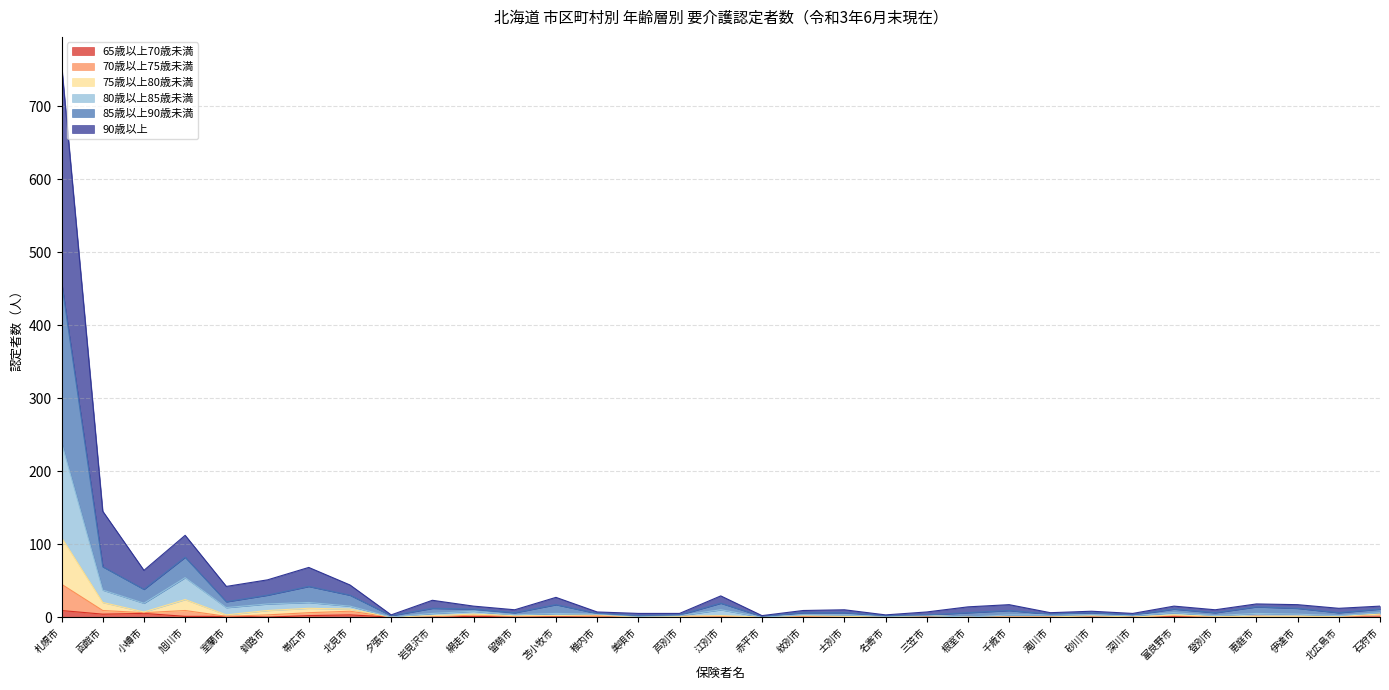

At which category is the sum across all series the highest?

札幌市